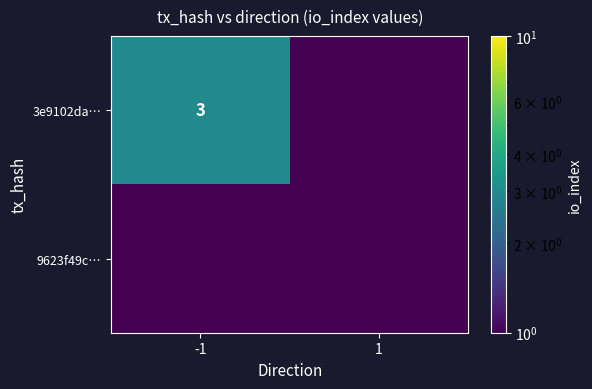

Is it true that 3e9102da… equals 3.0 at -1?

True